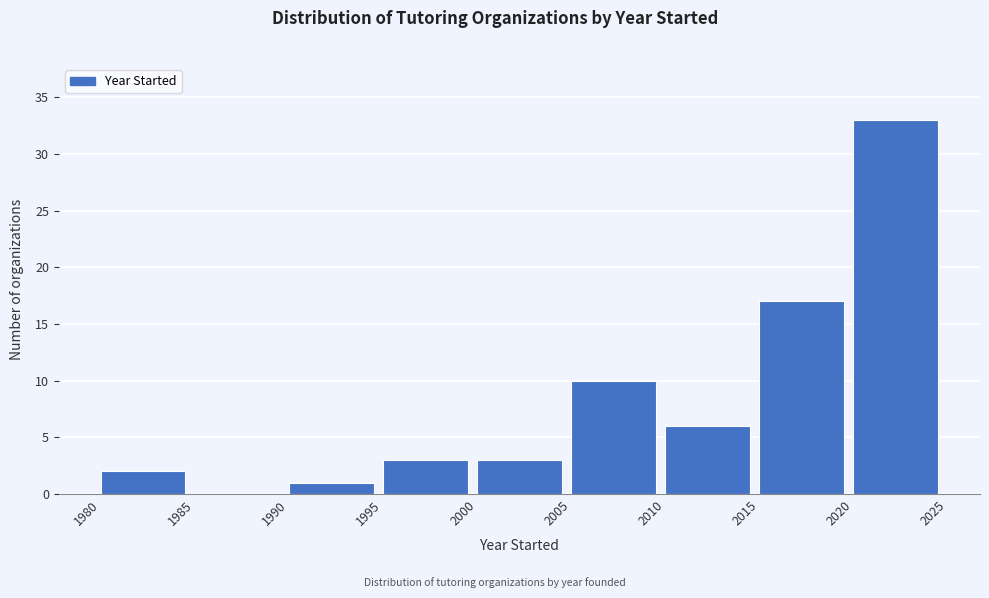

Reading left to right, list every bar in this chart as the range it spans on the x-axis followed by its height. The values are not printed on the chart, so give them approximately, as read against the axis.

1980 to 1985: 2
1985 to 1990: 0
1990 to 1995: 1
1995 to 2000: 3
2000 to 2005: 3
2005 to 2010: 10
2010 to 2015: 6
2015 to 2020: 17
2020 to 2025: 33